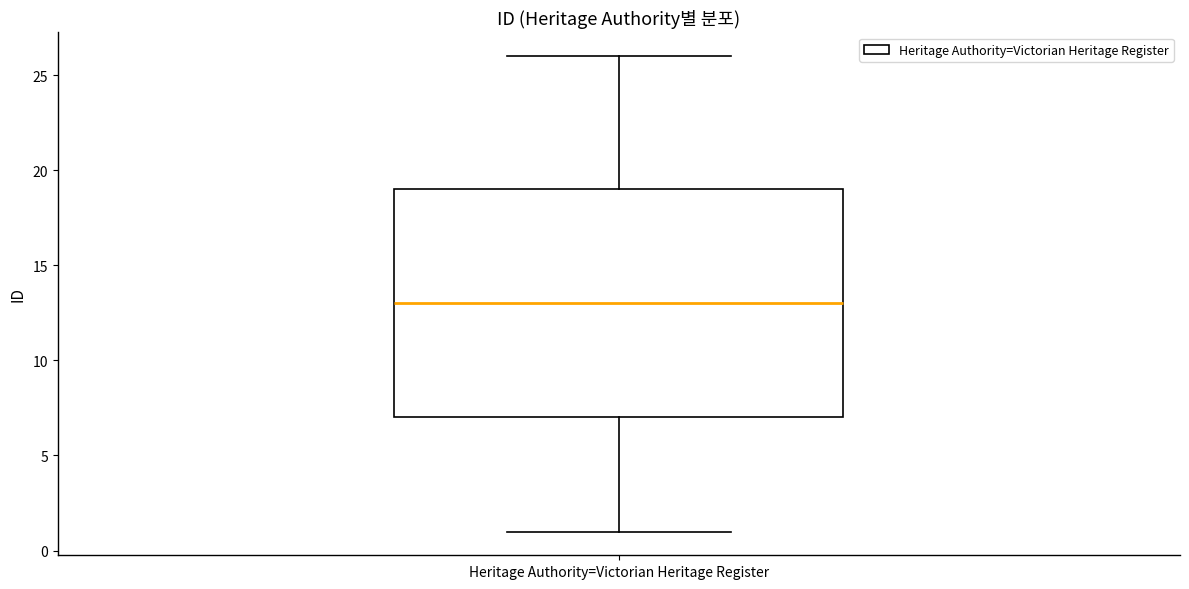

Where does the upper whisker of the box for Heritage Authority=Victorian Heritage Register end on the y-axis? The values are not printed on the chart, so give them approximately, as read against the axis.

26